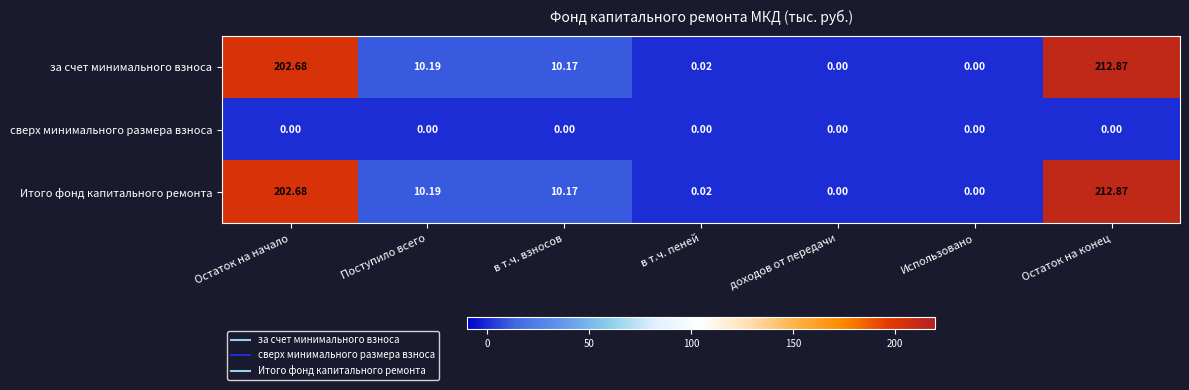

At which category is the sum across all series the highest?

Остаток на конец